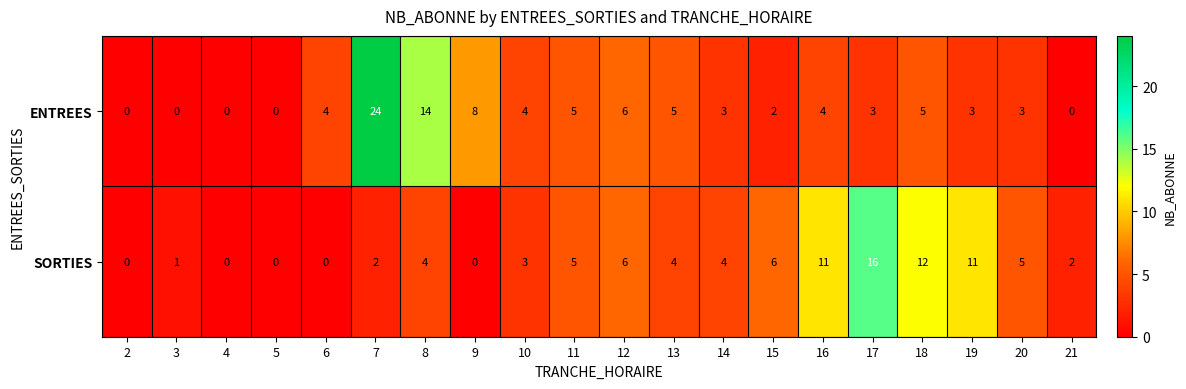

How many positive values does the ENTREES series have?

15